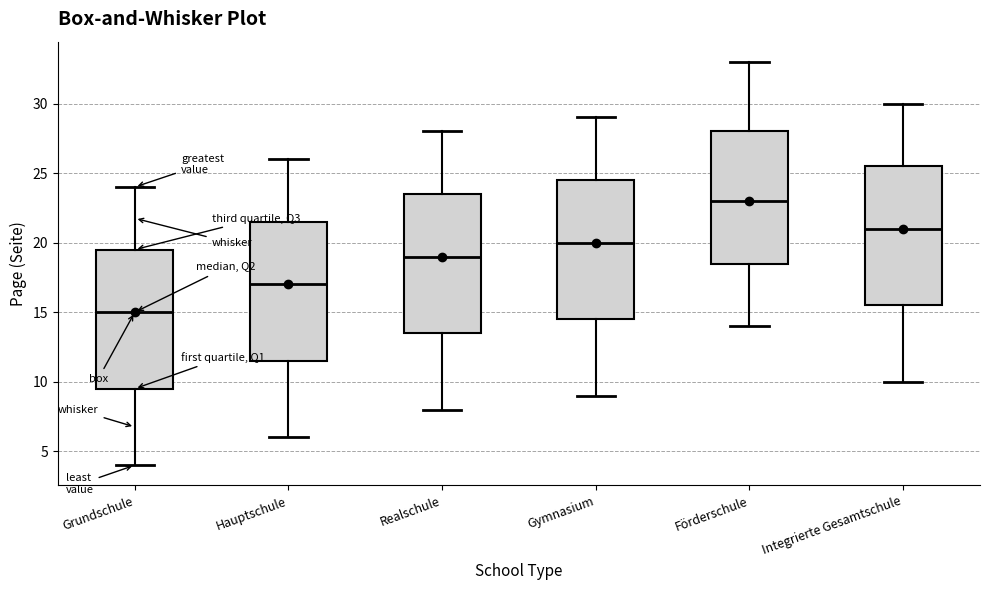

Where is the upper edge of the box for Gymnasium on the y-axis? The values are not printed on the chart, so give them approximately, as read against the axis.

24.5